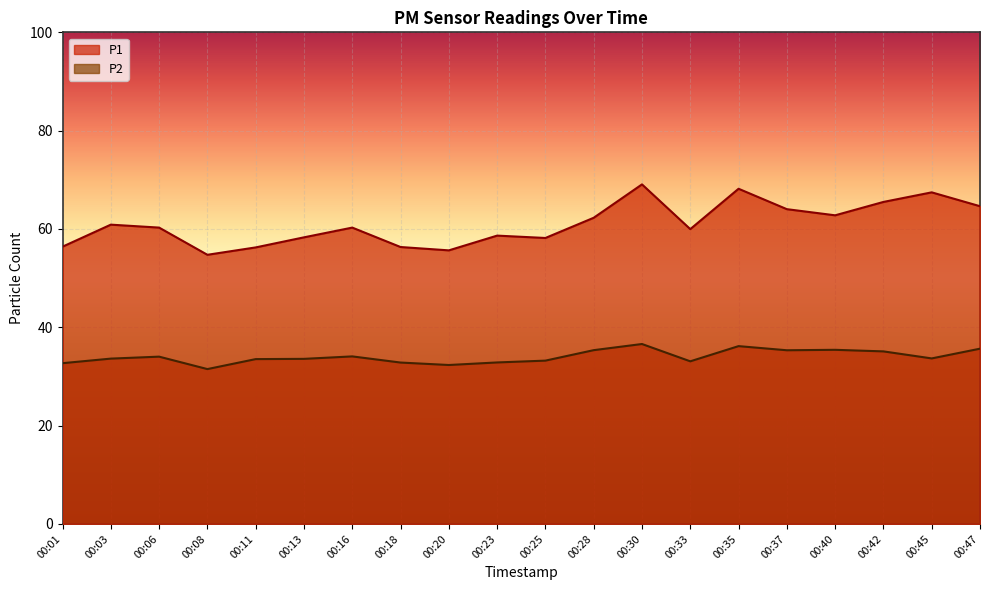

True or false: P1 has more than 1 interior local peaks.

True